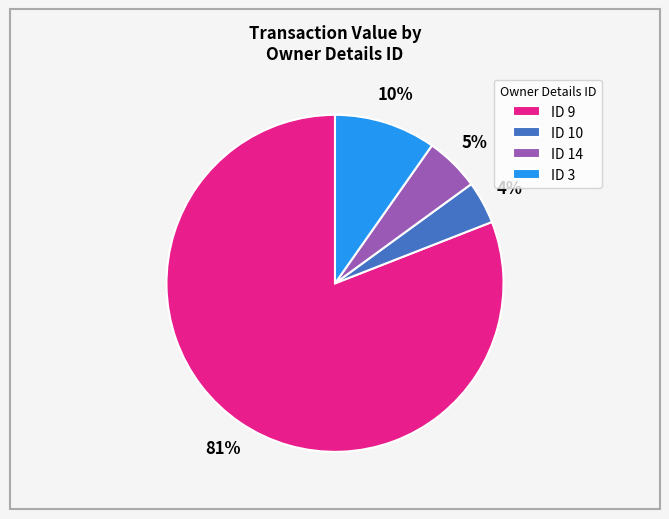

Which has a higher value, ID 14 or ID 3?

ID 3